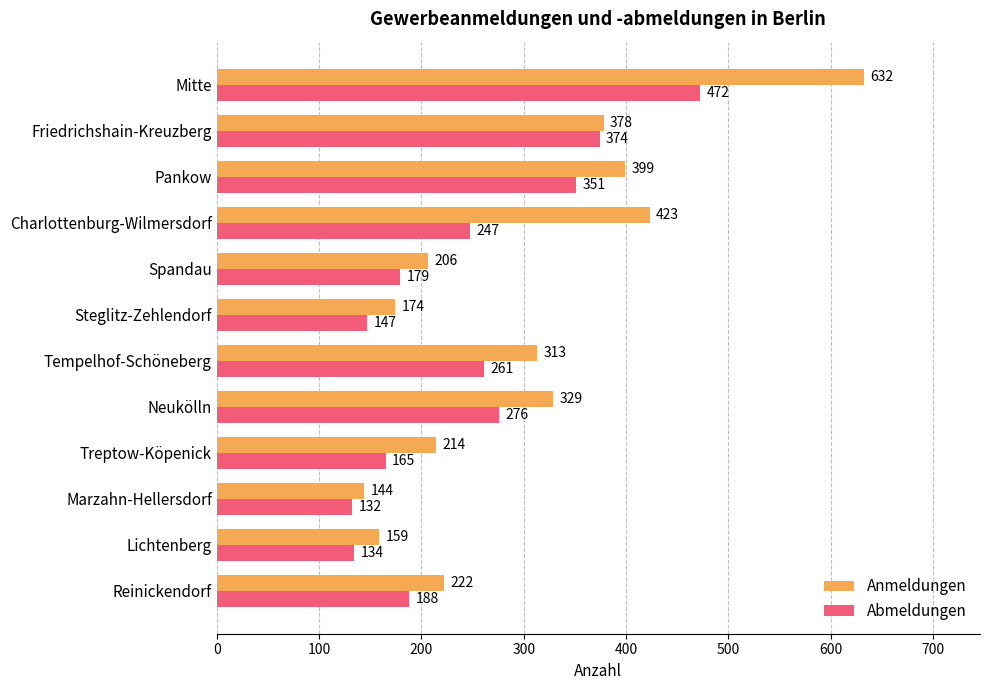

Is it true that Abmeldungen equals 472 at Mitte?

True